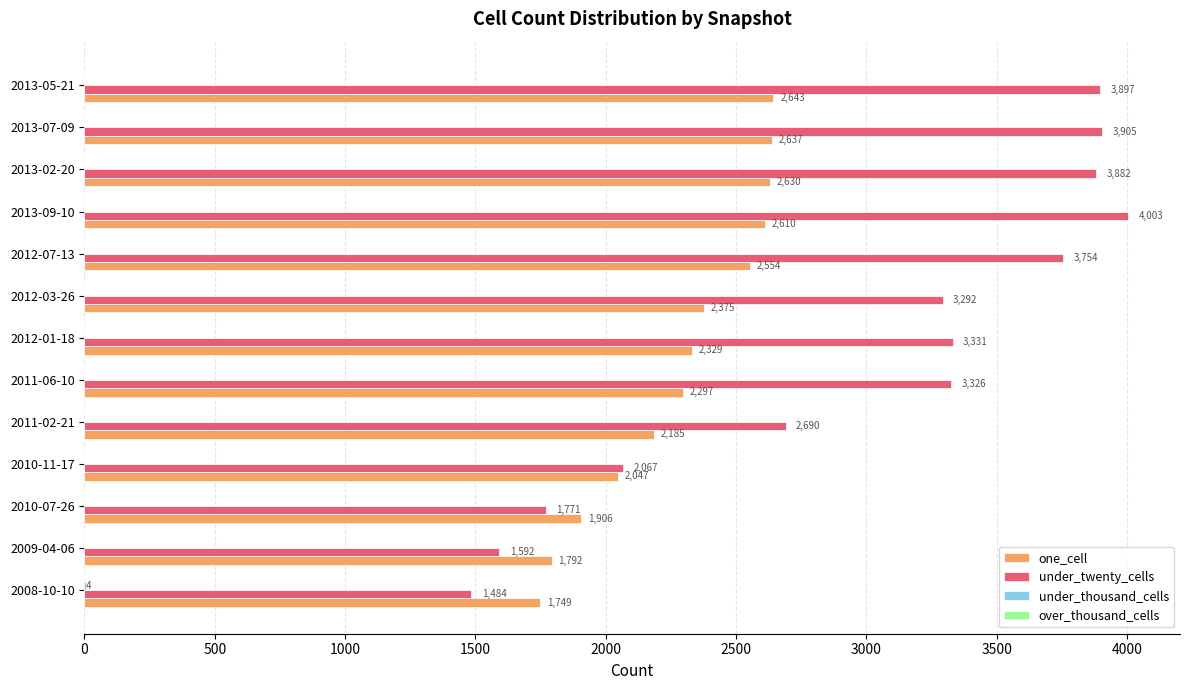

Which series changed the most between 2009-04-06 and 2013-02-20?

under_twenty_cells